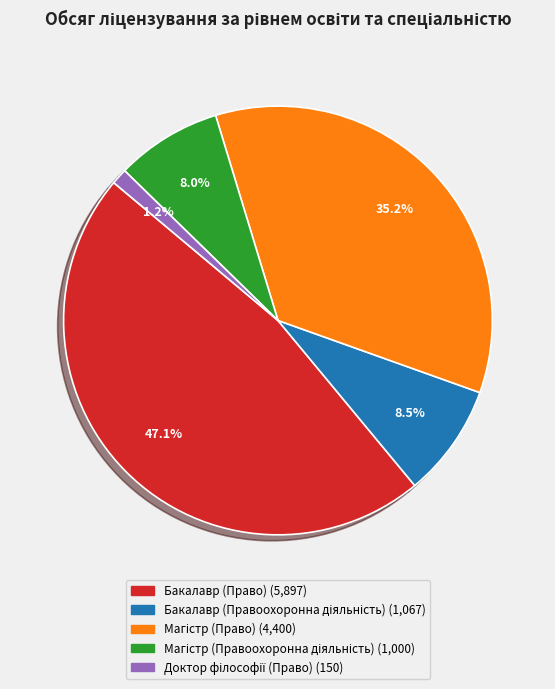

Is Бакалавр (Право) the majority of the pie?

No